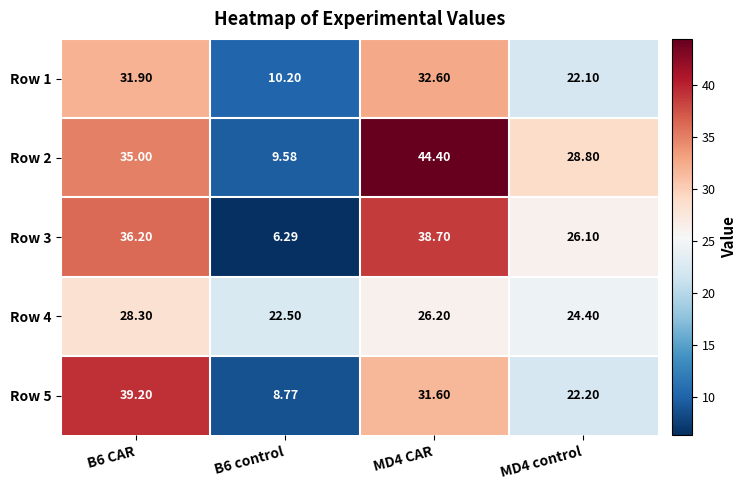

Count the number of categories in the chart.

4